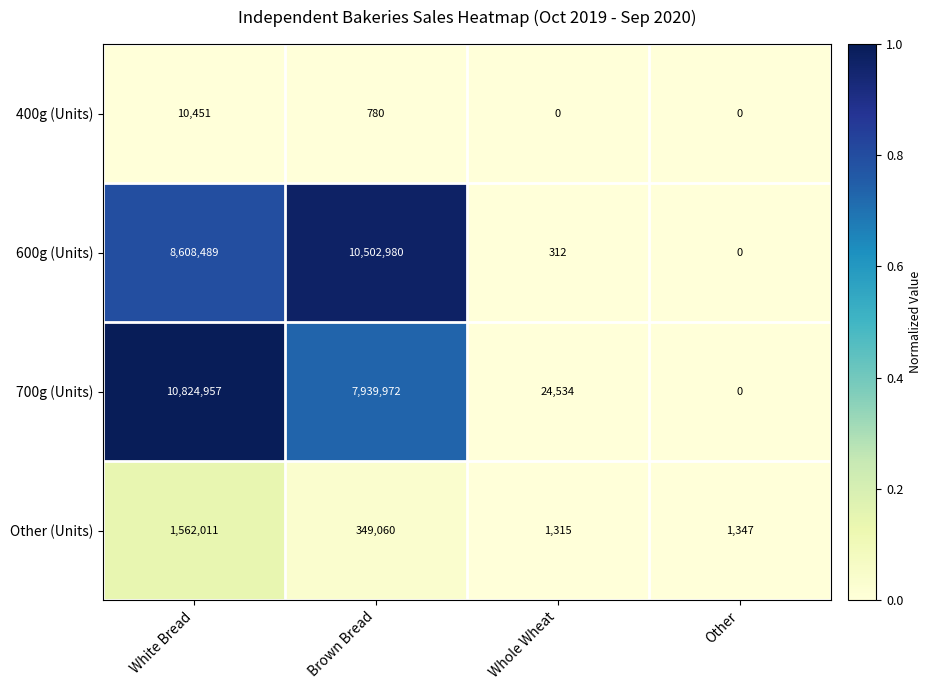

True or false: 600g (Units) has a value of -5063614 at Other.

False